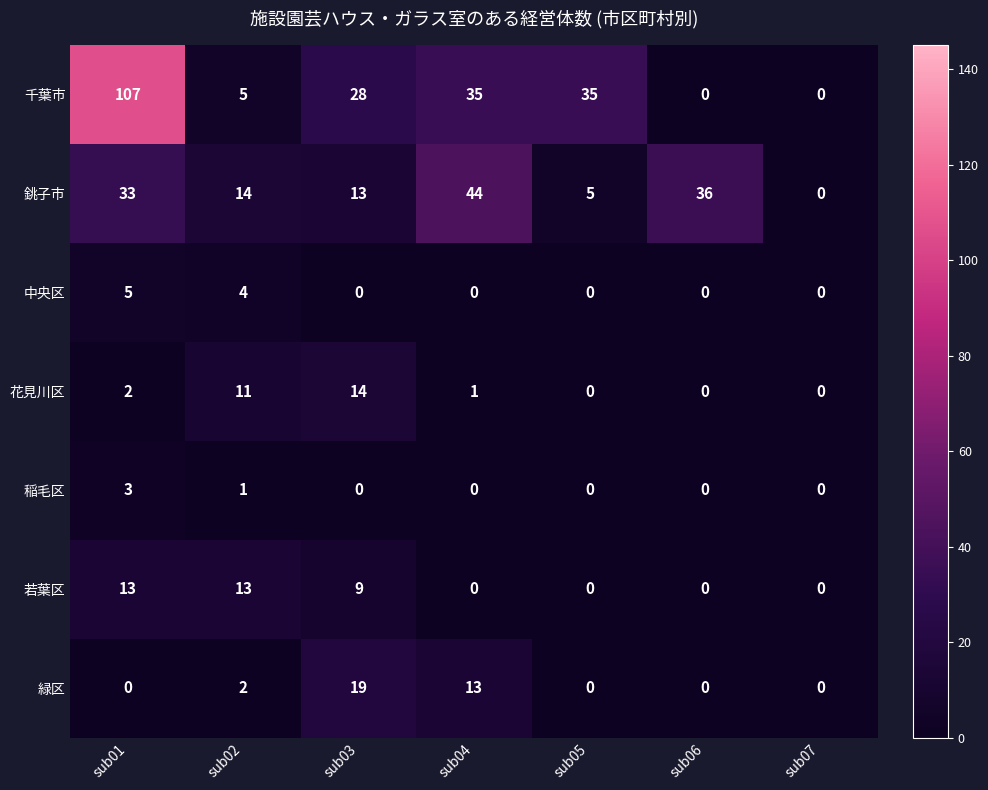

At how many categories does at least one series exceed 29?

4